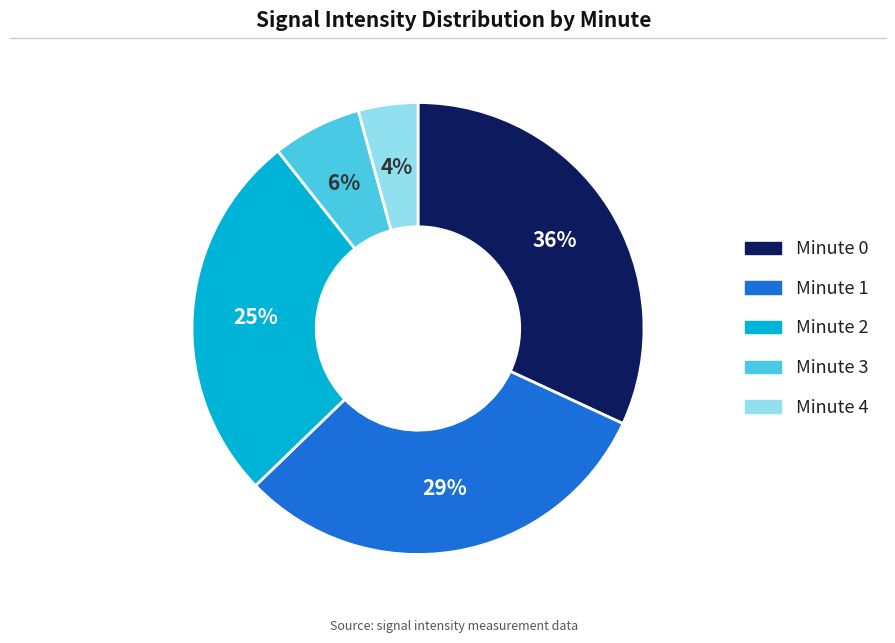

How many slices are in this pie chart?

5